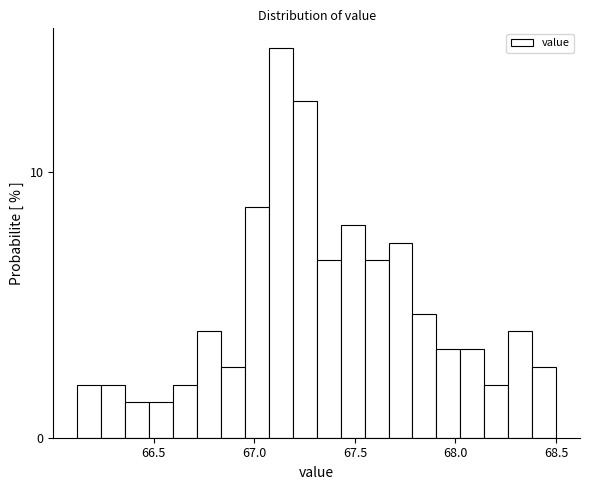

Around what value on the x-axis is the tallest bar? Give the approximate position of its centre, as read against the axis.

67.15